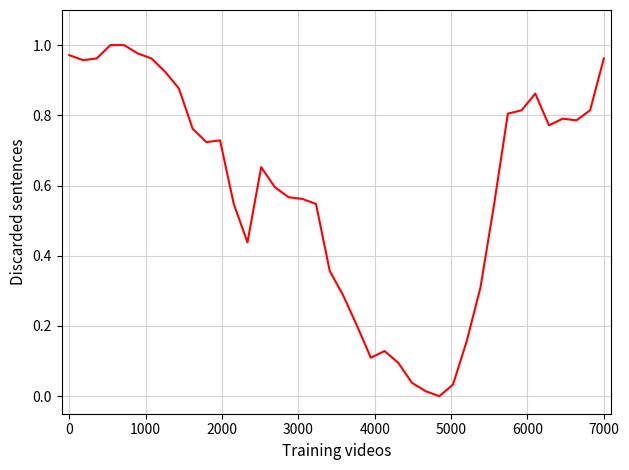

Does the chart display data point markers on the line(s)?

No